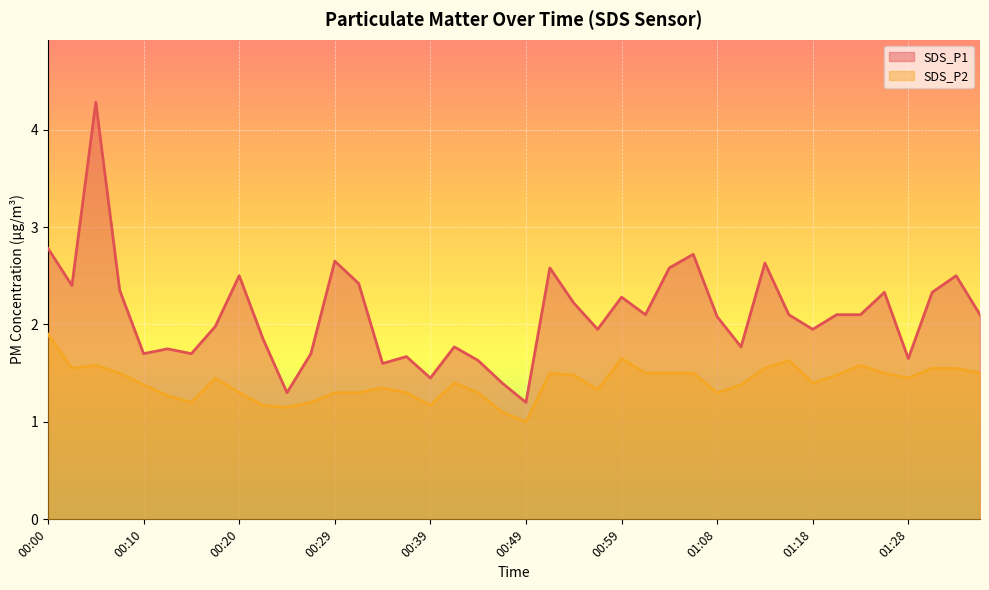

What are all the series names shown in the legend?

SDS_P1, SDS_P2